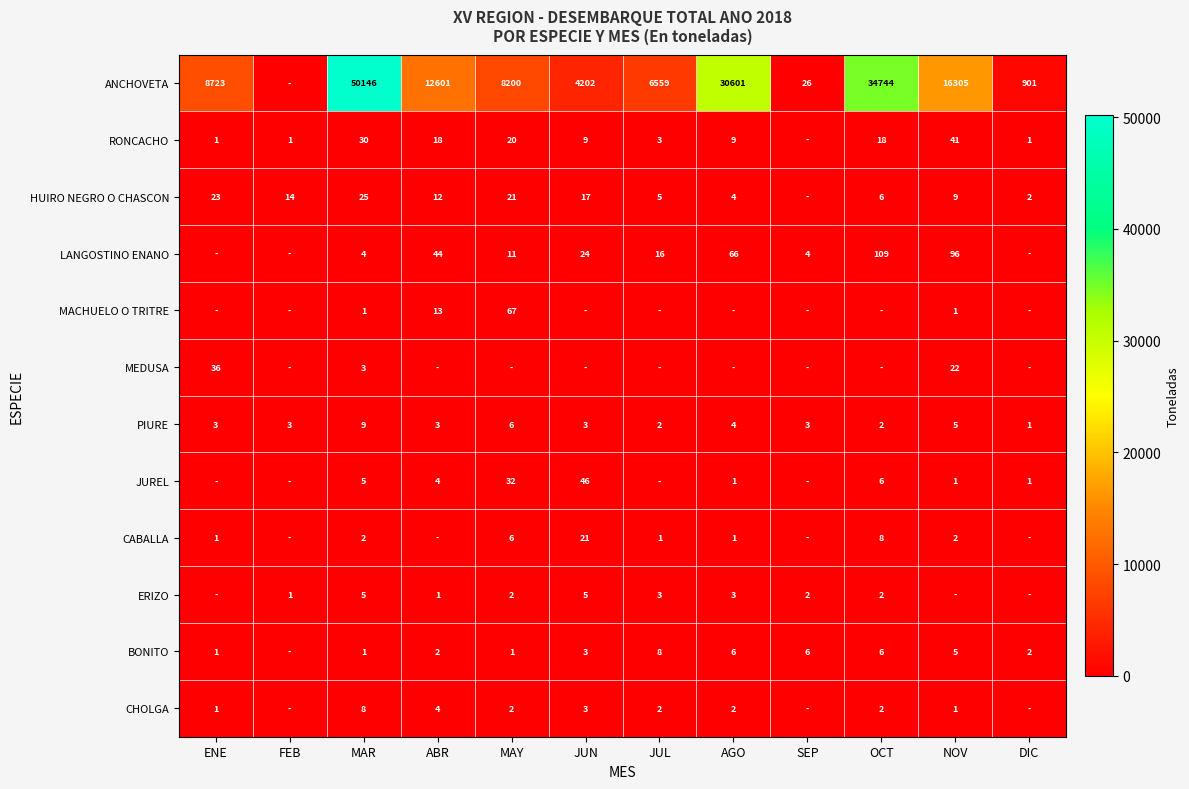

What is the sum of the CHOLGA values at AGO and ABR?

6